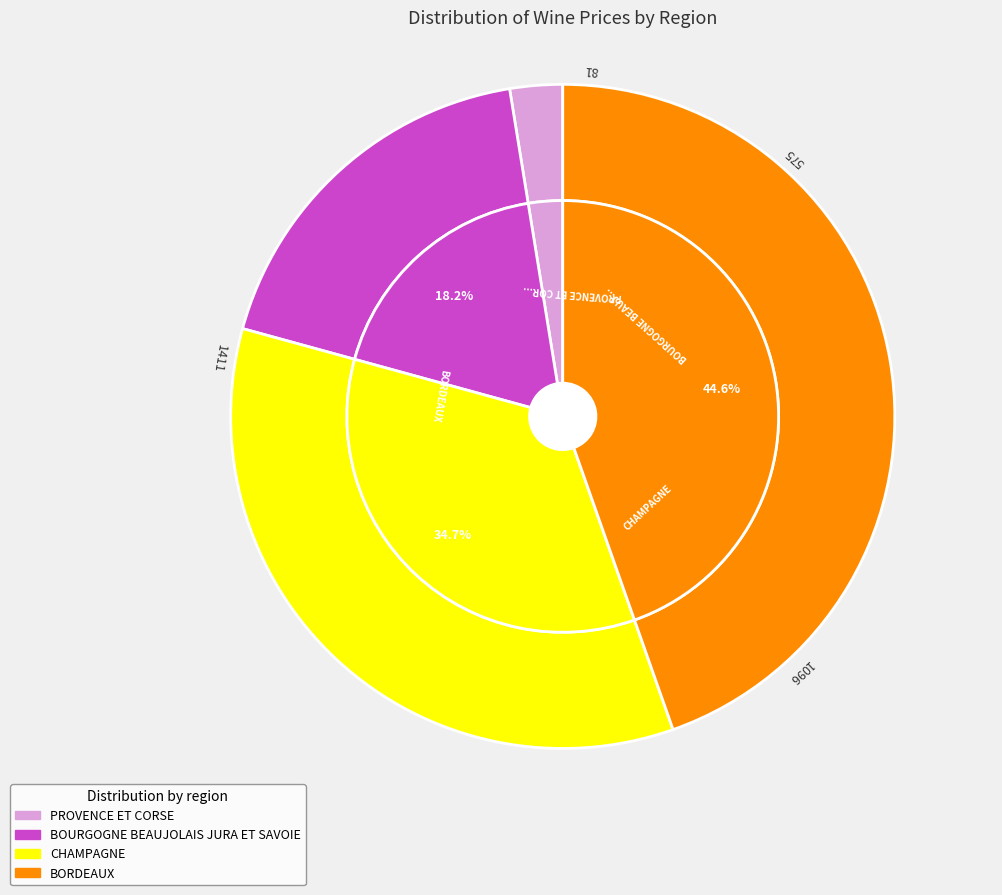

Which category has the smallest portion of the pie?

PROVENCE ET CORSE